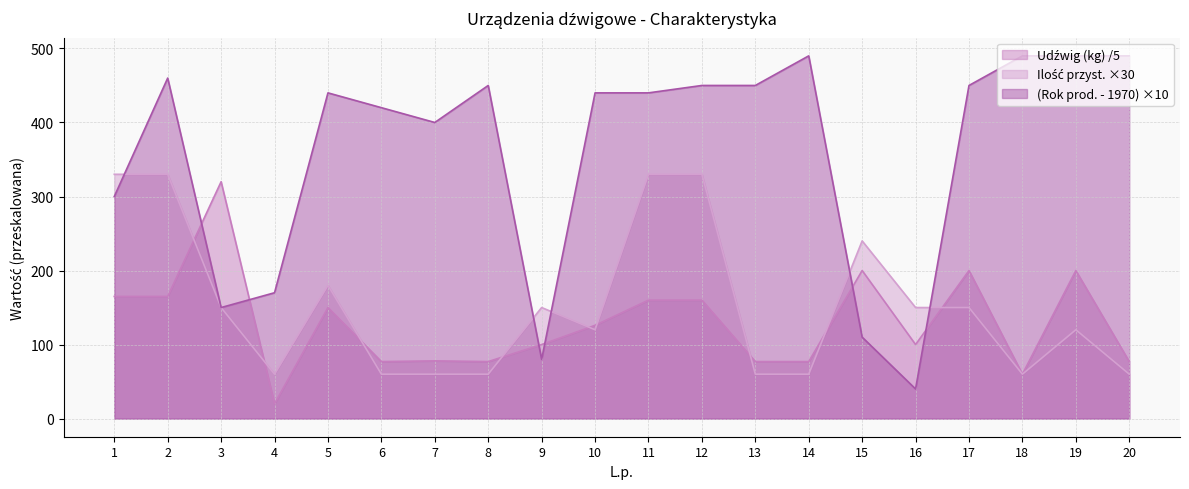

What is the sum of the Ilość przyst. values at 14 and 17?

210